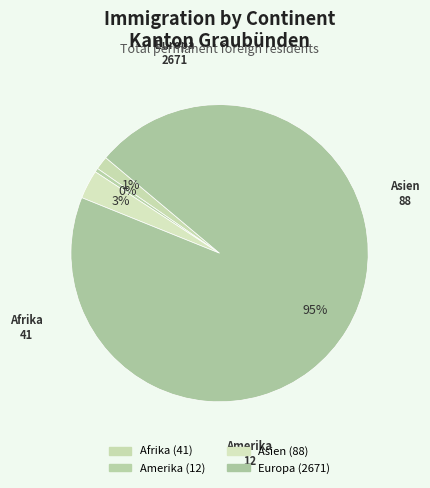

To the nearest percent, what percentage of the pie is Afrika?

1%